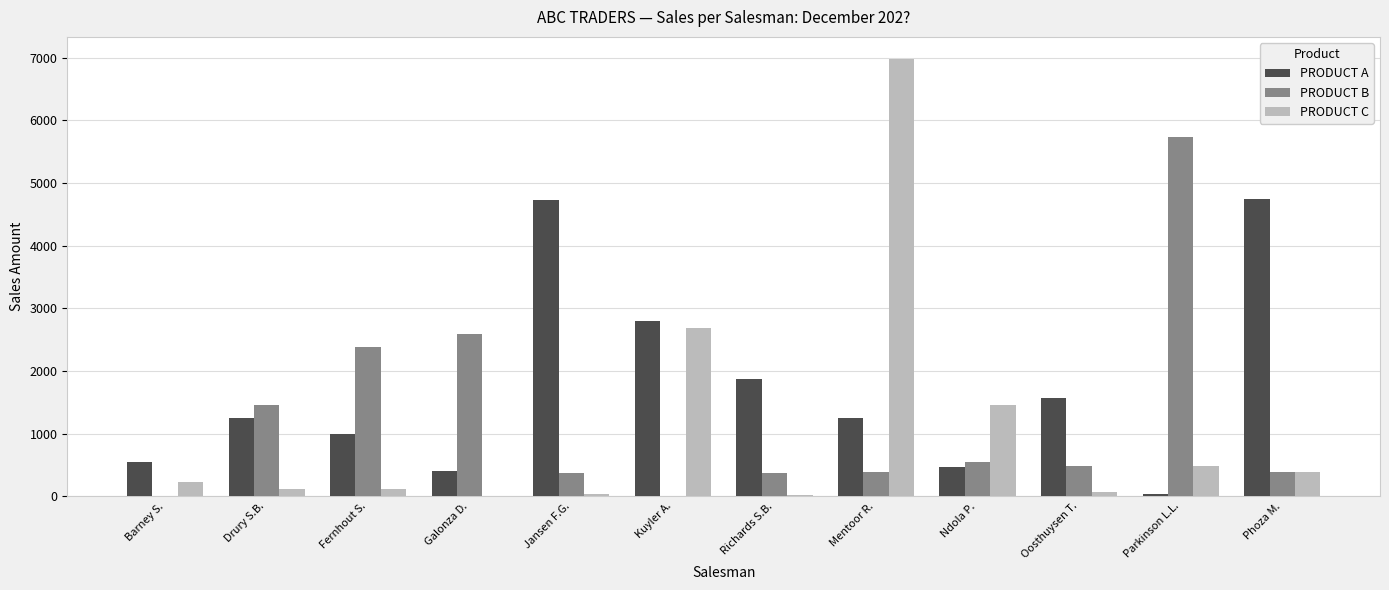

Which series has the largest range (max minus min)?

PRODUCT C